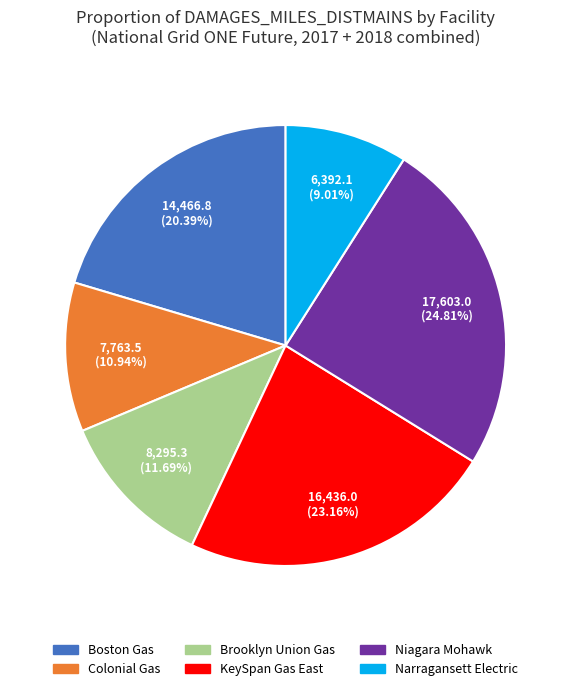

Is there any slice that represents more than half of the pie?

No